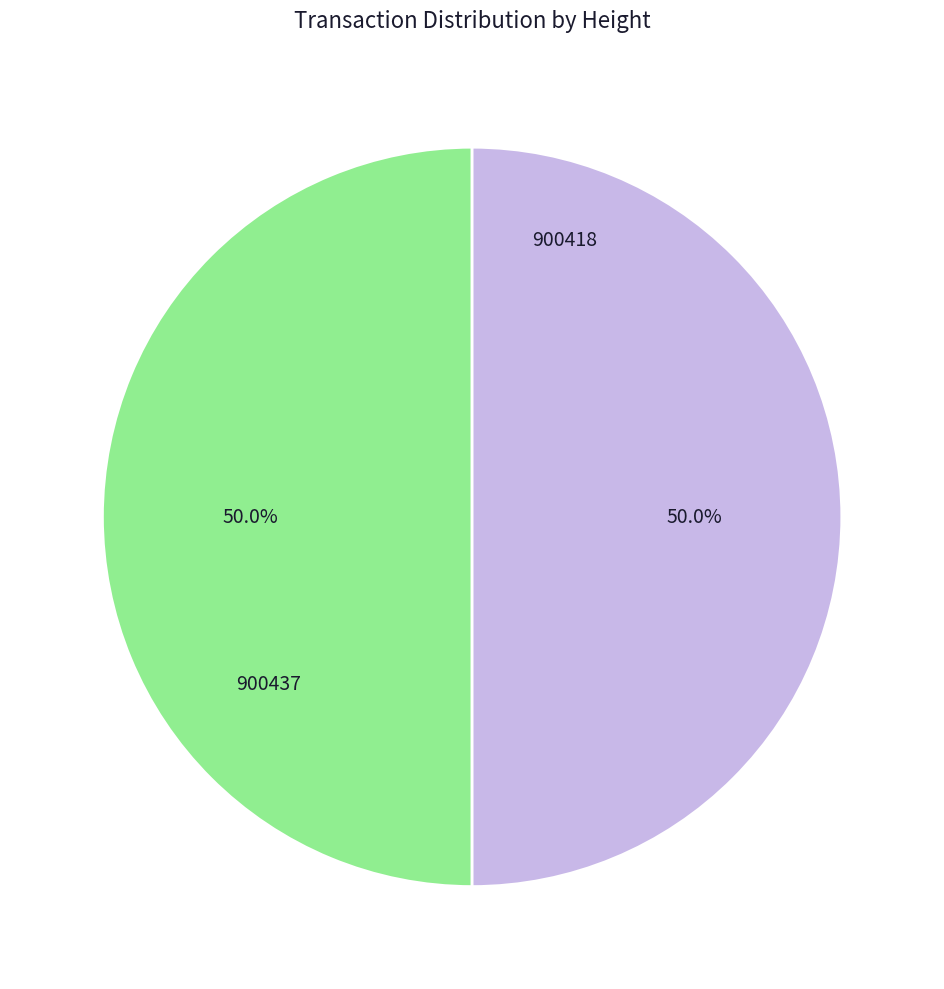

What is the ratio of the value at 900437 to the value at 900418?

1.0